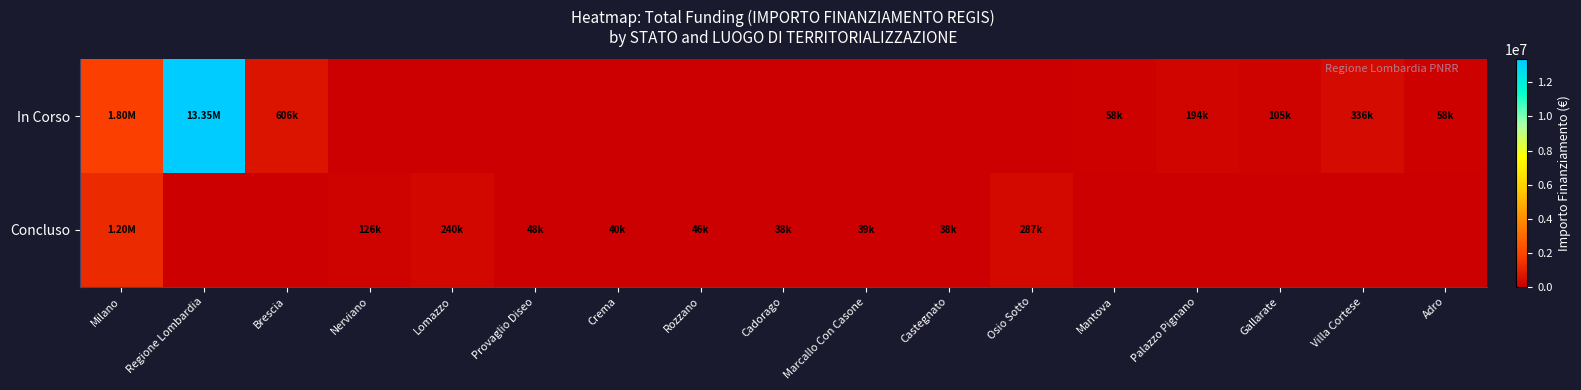

Reading left to right, what are all the values shown in this chart?

In Corso: Milano=1798953.7	Regione Lombardia=13349651.0	Brescia=606038.0	Nerviano=0.0	Lomazzo=0.0	Provaglio Diseo=0.0	Crema=0.0	Rozzano=0.0	Cadorago=0.0	Marcallo Con Casone=0.0	Castegnato=0.0	Osio Sotto=0.0	Mantova=57500.0	Palazzo Pignano=194200.0	Gallarate=105085.0	Villa Cortese=336205.7	Adro=58450.0
Concluso: Milano=1201842.1	Regione Lombardia=0.0	Brescia=0.0	Nerviano=126396.2	Lomazzo=240264.2	Provaglio Diseo=48500.0	Crema=39998.0	Rozzano=45928.5	Cadorago=38500.0	Marcallo Con Casone=38520.0	Castegnato=37900.0	Osio Sotto=286770.0	Mantova=0.0	Palazzo Pignano=0.0	Gallarate=0.0	Villa Cortese=0.0	Adro=0.0